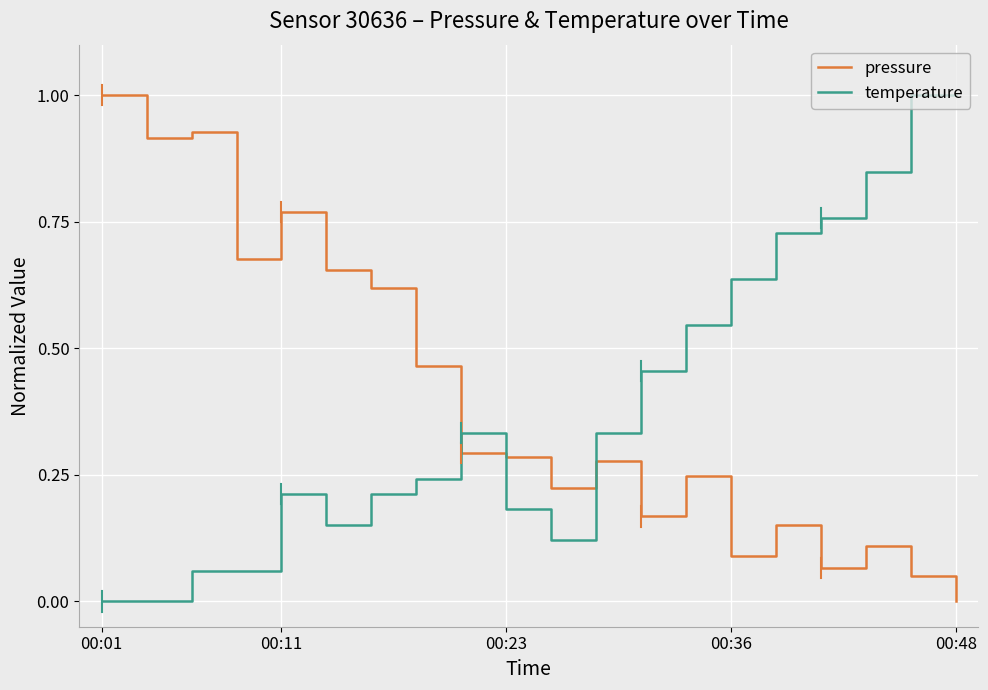

True or false: pressure and temperature cross at least once.

True